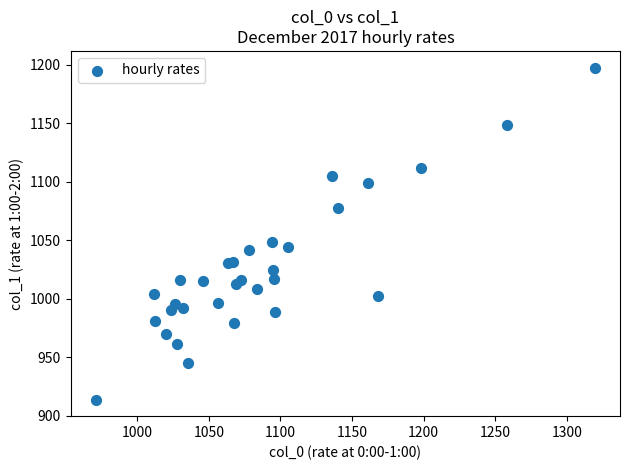

What Y value in the scatter plot is closest to 1055?

1048.6